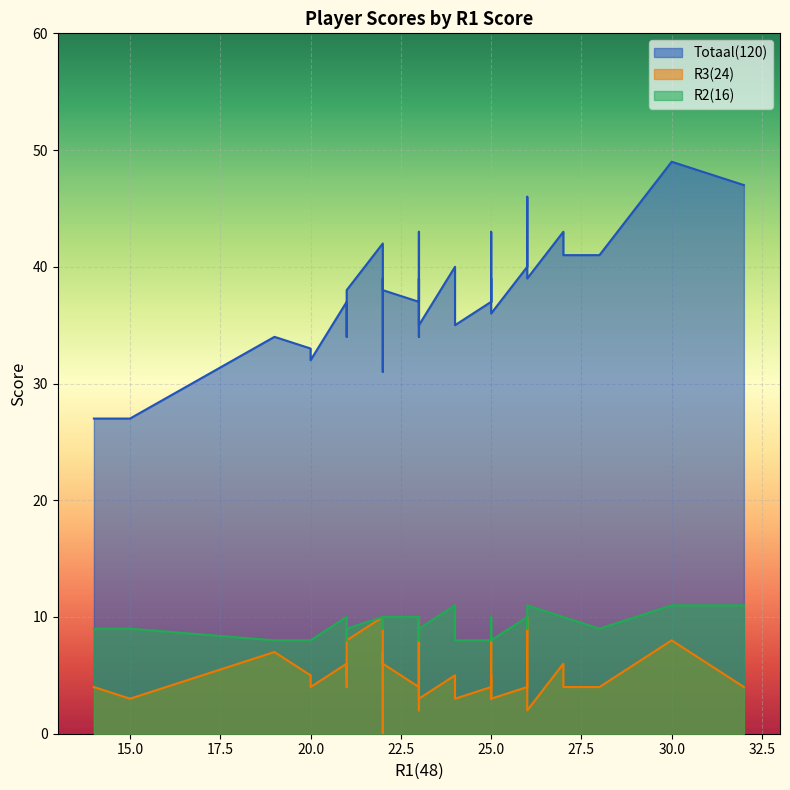

The value of R3(24) at 27 is 8. True or false?

False